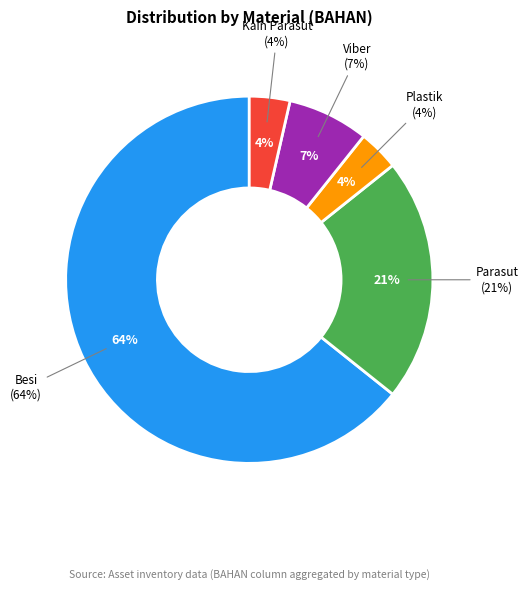

Rank the categories by value from lowest to highest.

Plastik, Kain Parasut, Viber, Parasut, Besi